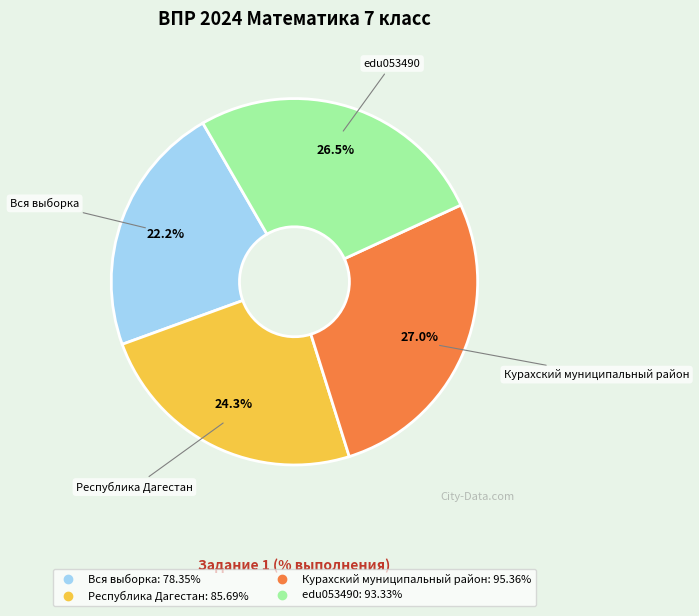

Rank the categories by value from highest to lowest.

Курахский муниципальный район, edu053490, Республика Дагестан, Вся выборка